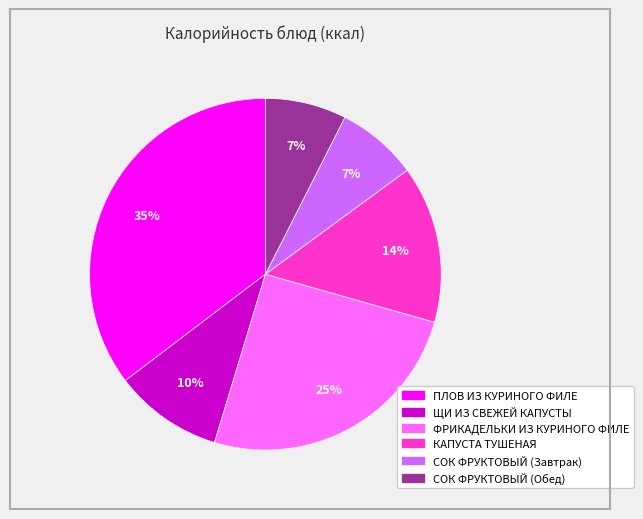

To the nearest percent, what portion does СОК ФРУКТОВЫЙ (Обед) represent?

7%